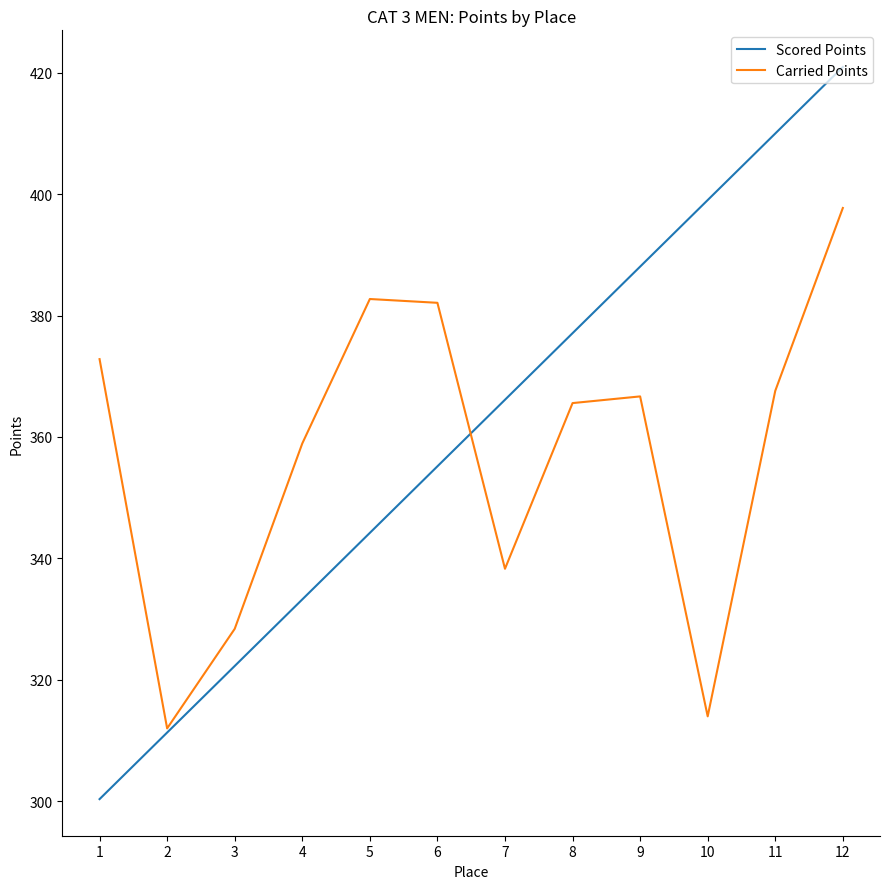

What is the total value across all series at 8?

742.7